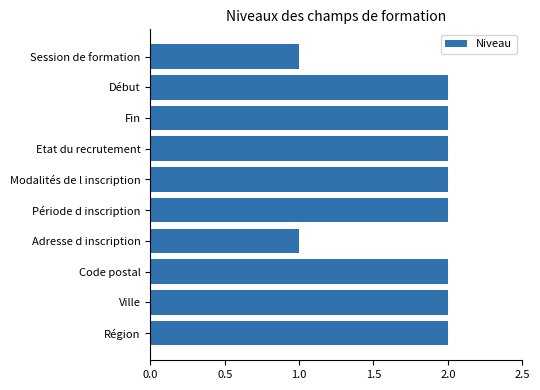

Count the number of data series in this chart.

1